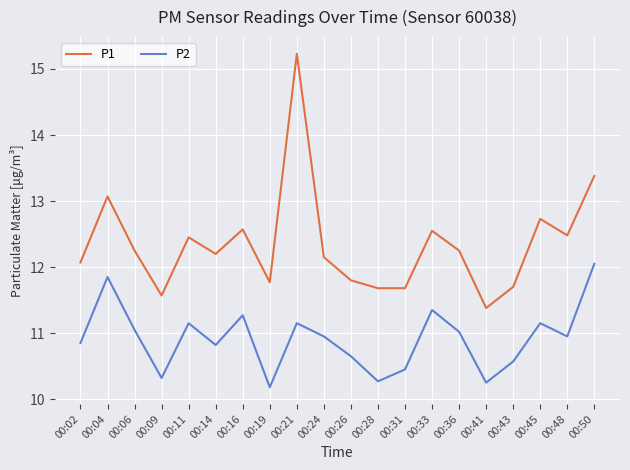

Rank the series at 00:21 from lowest to highest value.

P2, P1